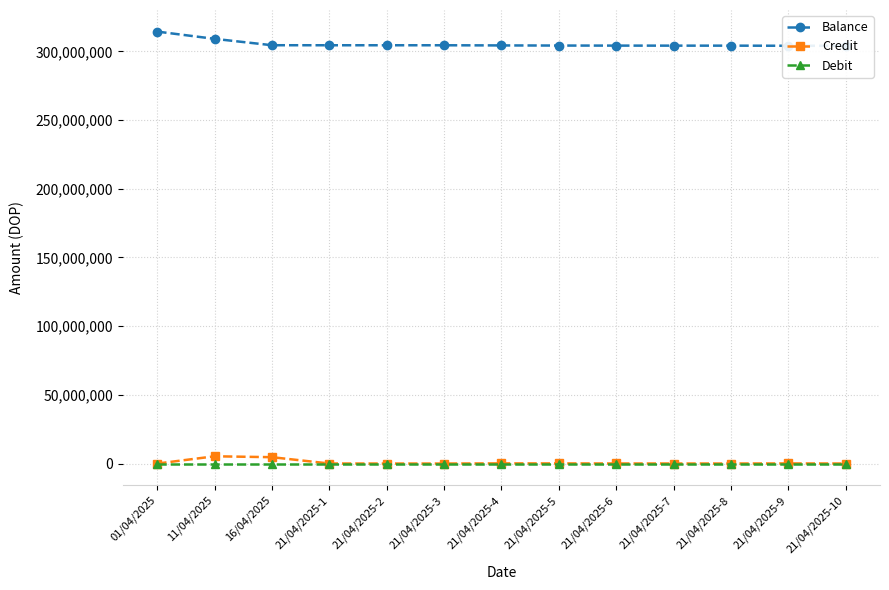

How many interior local peaks does the Credit series have?

3